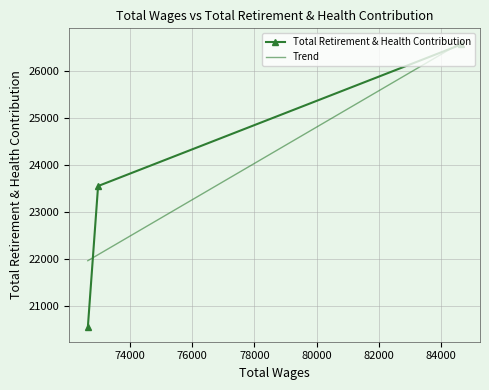

The value of Total Retirement & Health Contribution at 72000 is 12475.9. True or false?

False